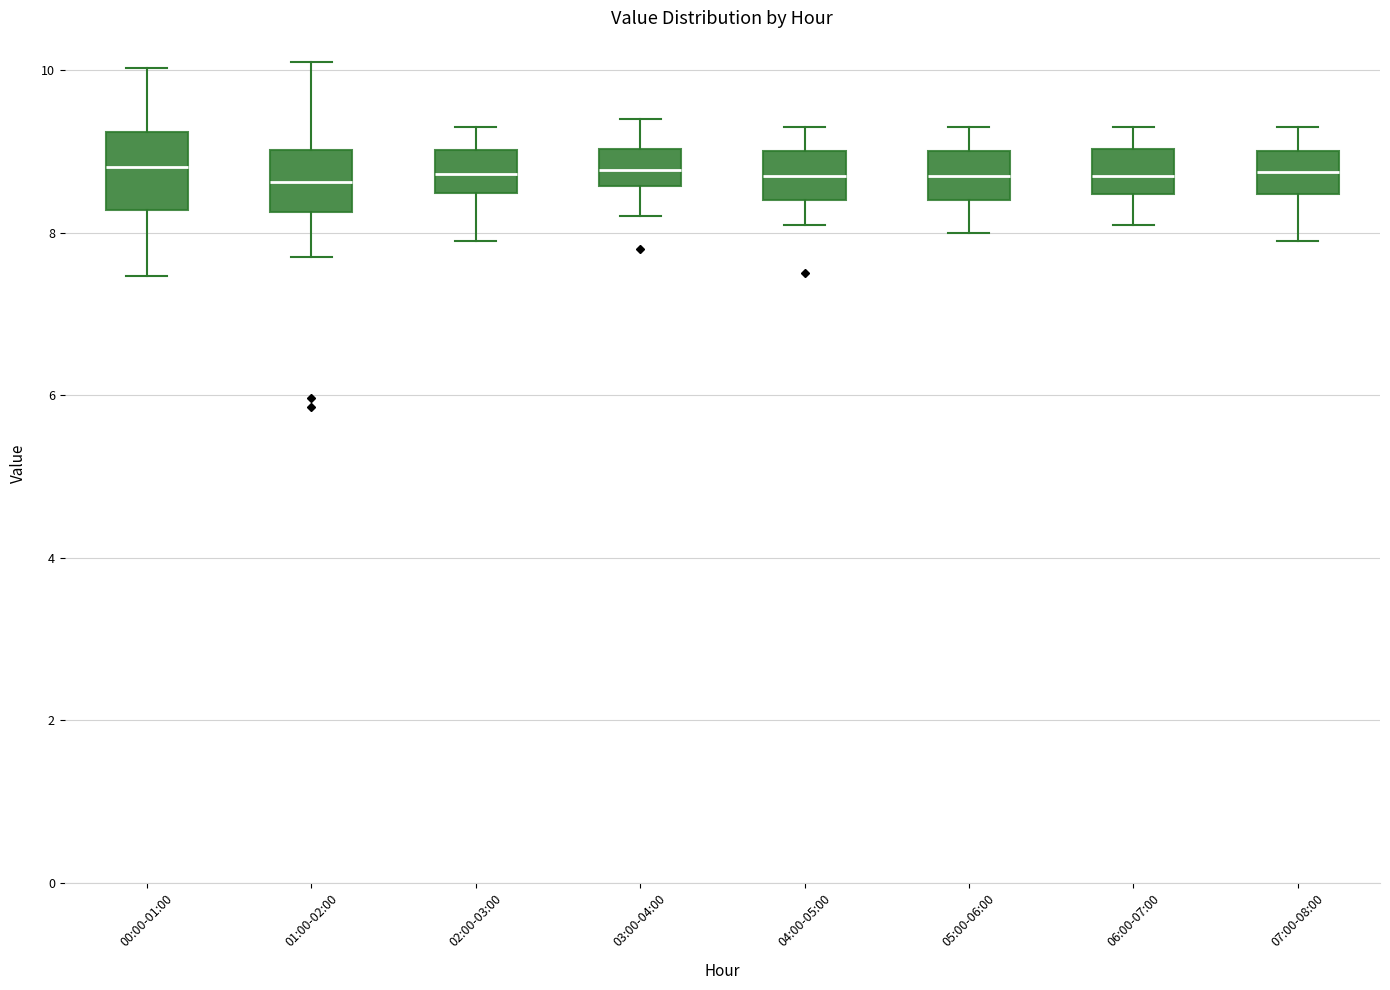

Reading left to right, transcribe this box plot: for each box, give where its median line is, the range the box spans, and where its two whiskers end, as read against the y-axis. The values are not printed on the chart, so give them approximately, as read against the axis.

00:00-01:00: median 8.8, box 8.2 to 9.2, whiskers 7.4 to 10.0
01:00-02:00: median 8.6, box 8.2 to 9.0, whiskers 7.8 to 10.2
02:00-03:00: median 8.8, box 8.4 to 9.0, whiskers 8.0 to 9.4
03:00-04:00: median 8.8, box 8.6 to 9.0, whiskers 8.2 to 9.4
04:00-05:00: median 8.8, box 8.4 to 9.0, whiskers 8.2 to 9.4
05:00-06:00: median 8.8, box 8.4 to 9.0, whiskers 8.0 to 9.4
06:00-07:00: median 8.8, box 8.4 to 9.0, whiskers 8.2 to 9.4
07:00-08:00: median 8.8, box 8.4 to 9.0, whiskers 8.0 to 9.4